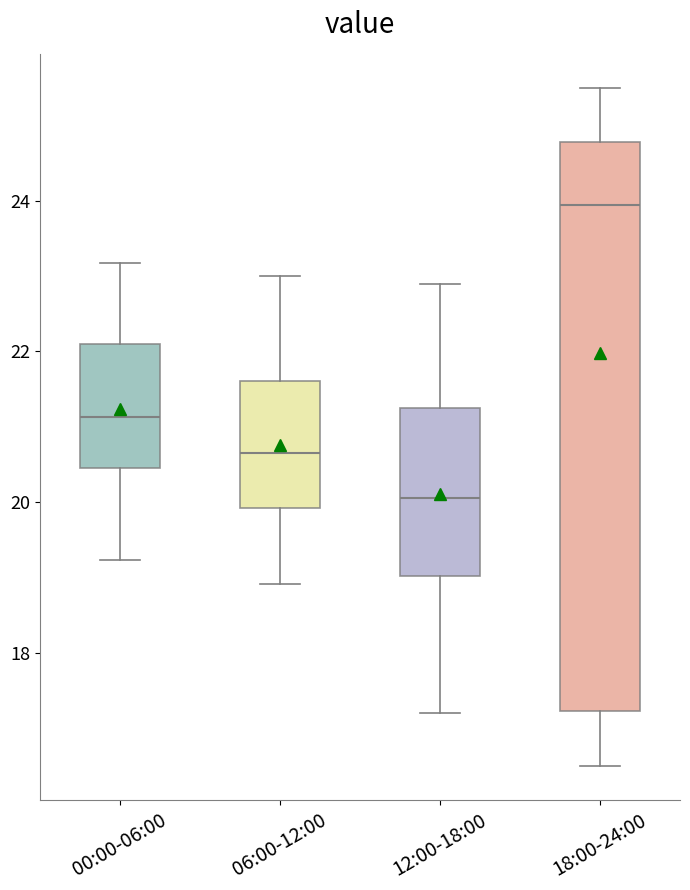

Comparing the boxes themselves (not the whiskers), which one is the tallest?

18:00-24:00